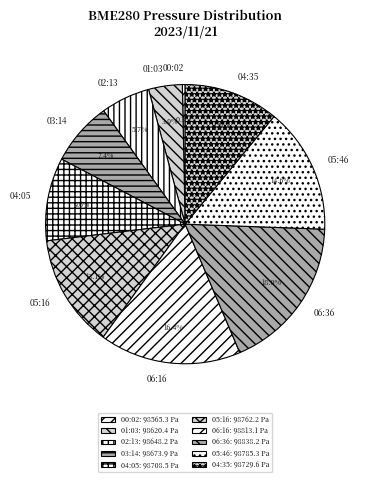

Is there a majority slice in this chart?

No